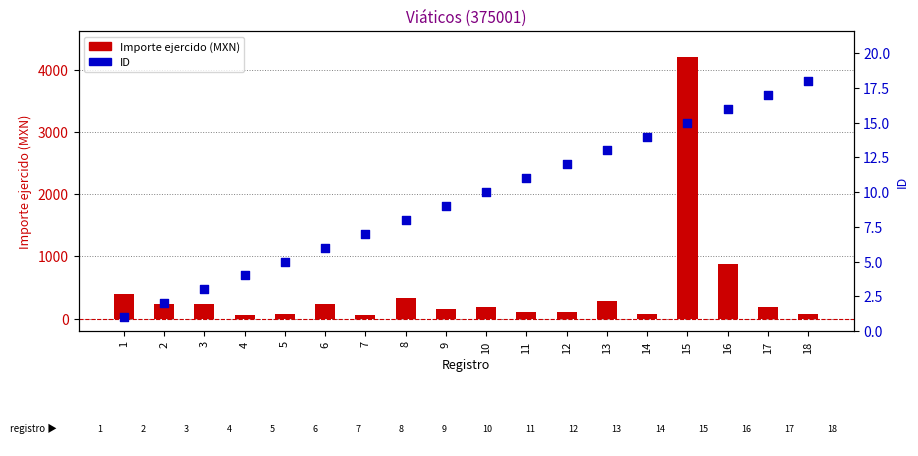

At how many categories does at least one series exceed 4138?

1